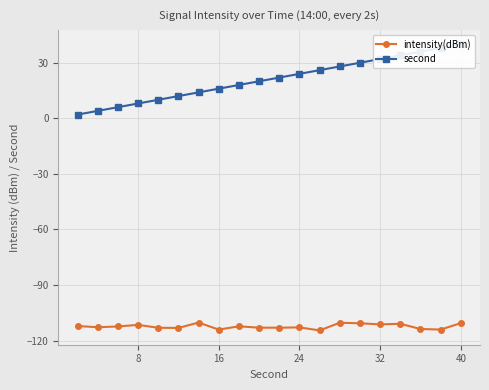

What is the maximum value for intensity(dBm)?

-110.3